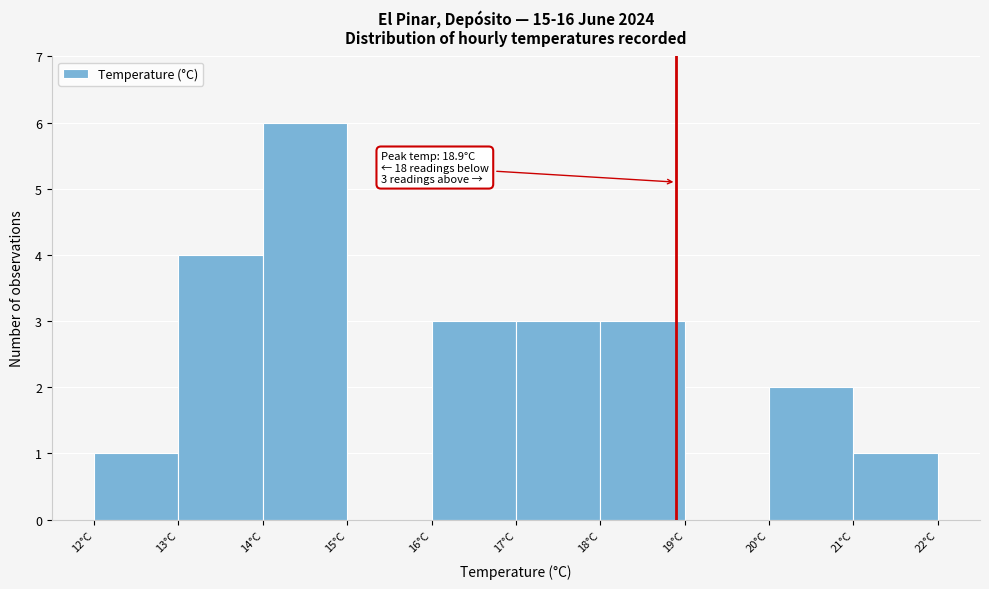

Which range on the x-axis has the tallest bar?

14 to 15